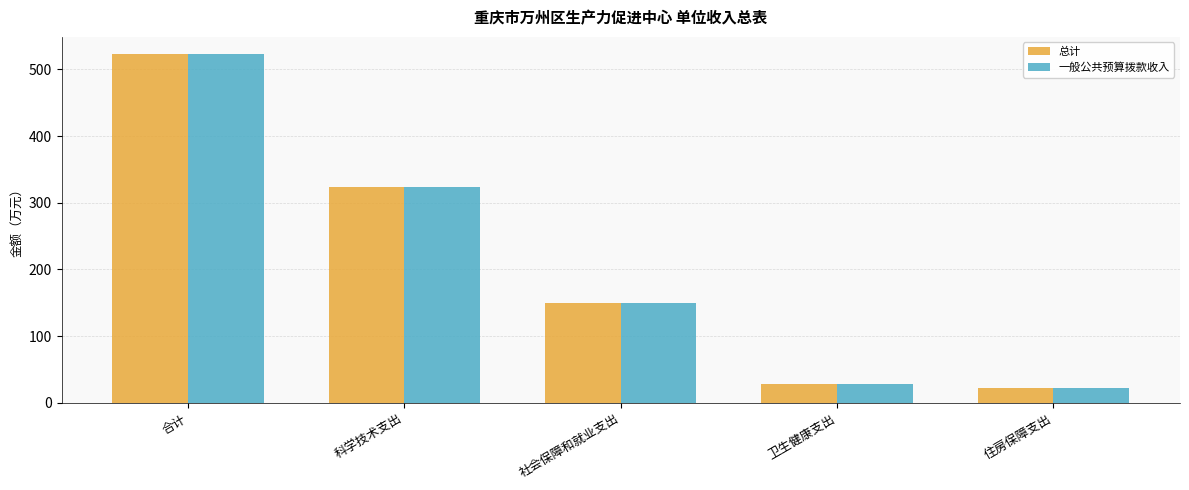

Count the number of categories in the chart.

5